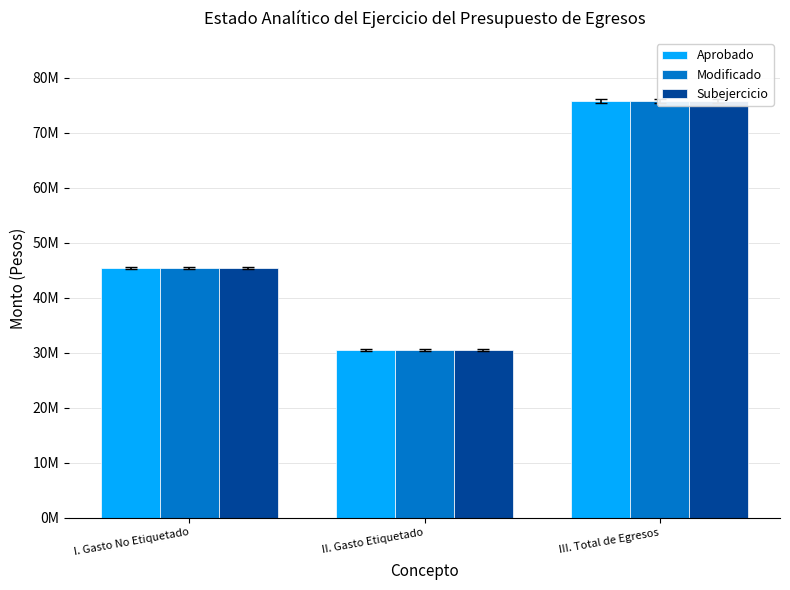

List the series in order of their peak value, highest first.

Aprobado, Modificado, Subejercicio